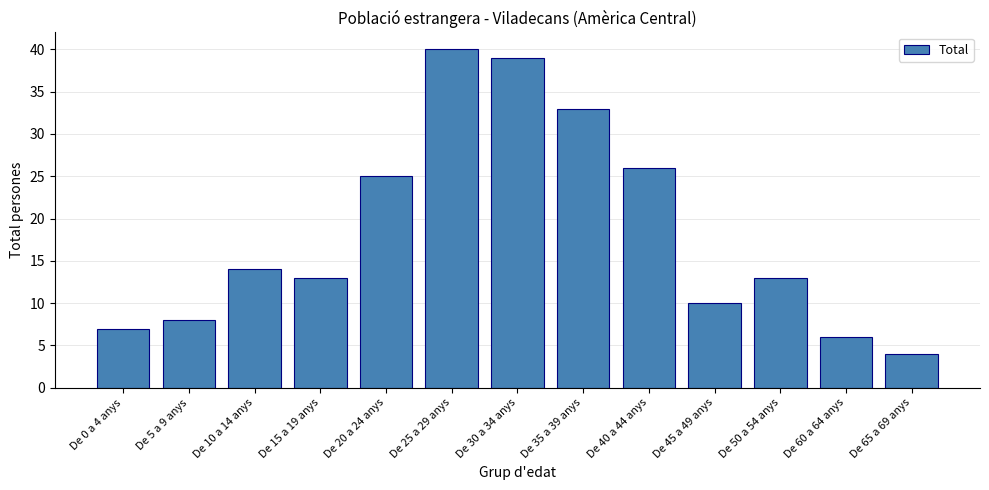

Reading left to right, extract all data points from this chart.

7	8	14	13	25	40	39	33	26	10	13	6	4